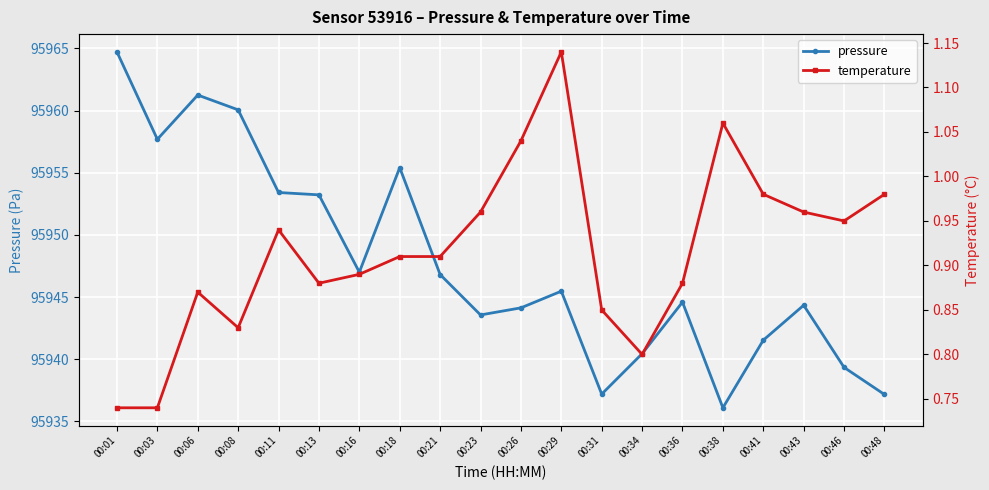

True or false: pressure and temperature cross at least once.

False